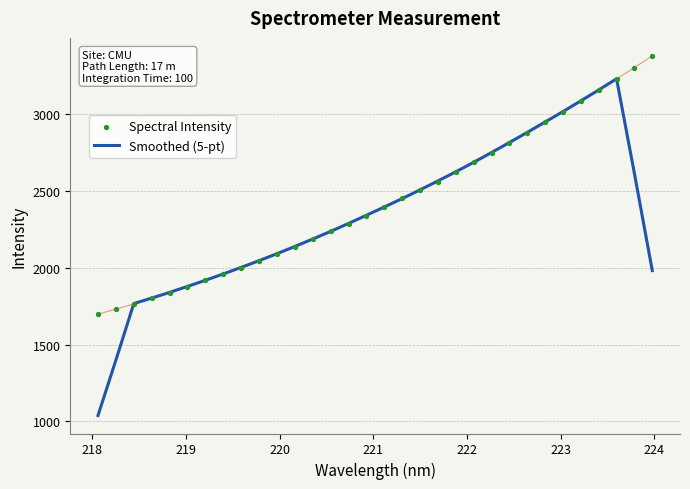

Which series has the largest Y range (max minus min)?

Smoothed (5-pt)